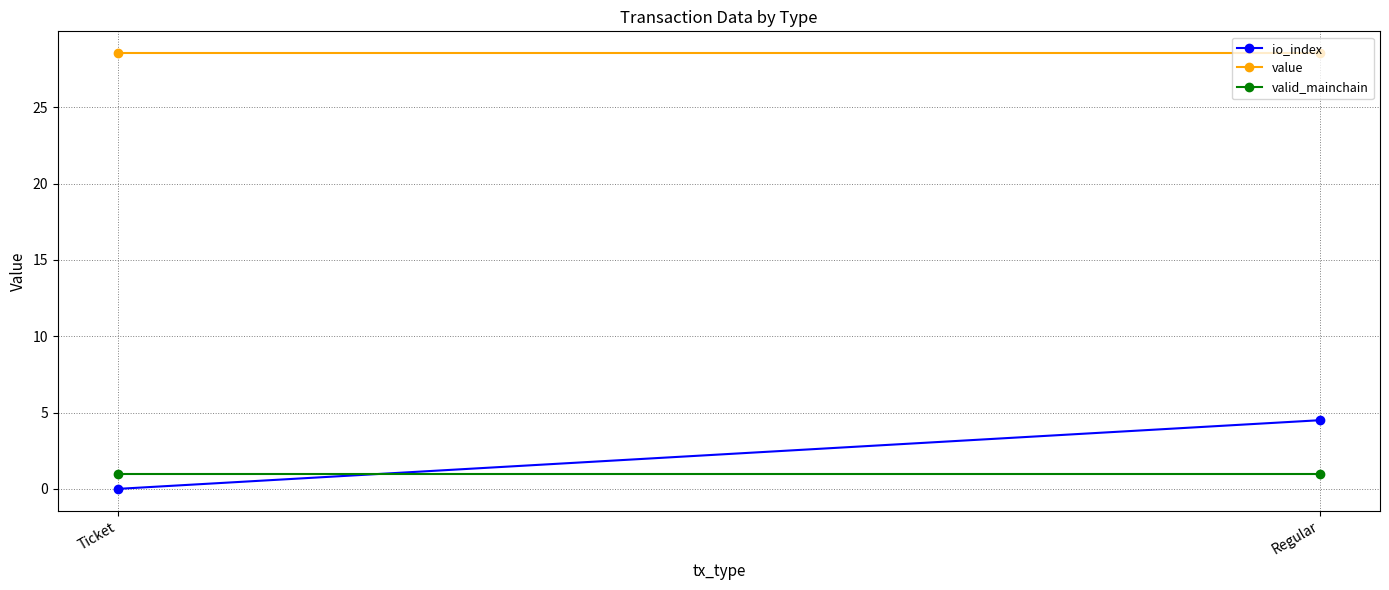

Rank the series by their maximum value, from highest to lowest.

value, io_index, valid_mainchain